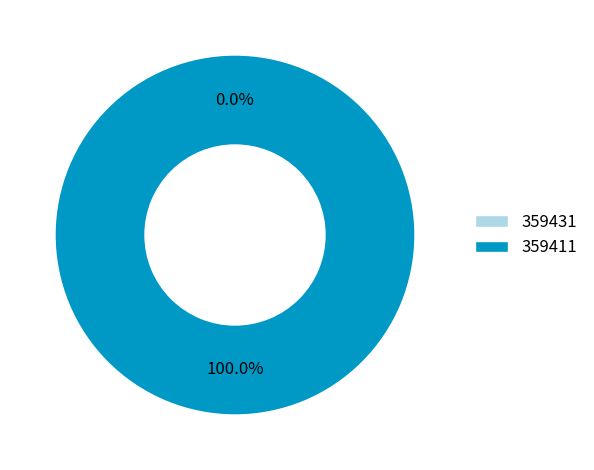

To the nearest percent, what is the average slice percentage?

50%